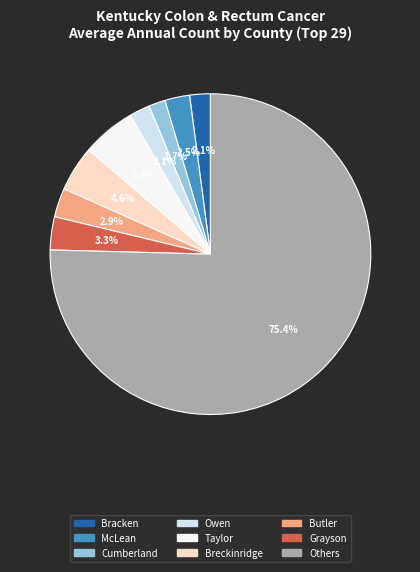

Which category has the biggest portion of the pie?

Others